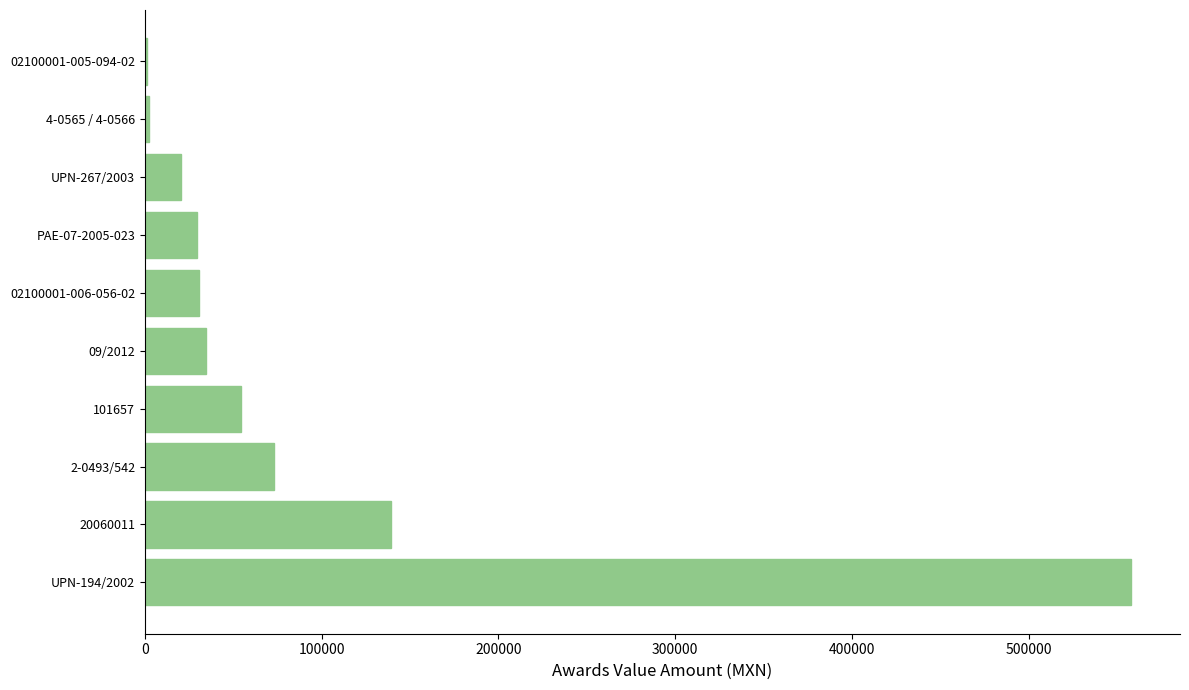

Are the bars horizontal?

Yes